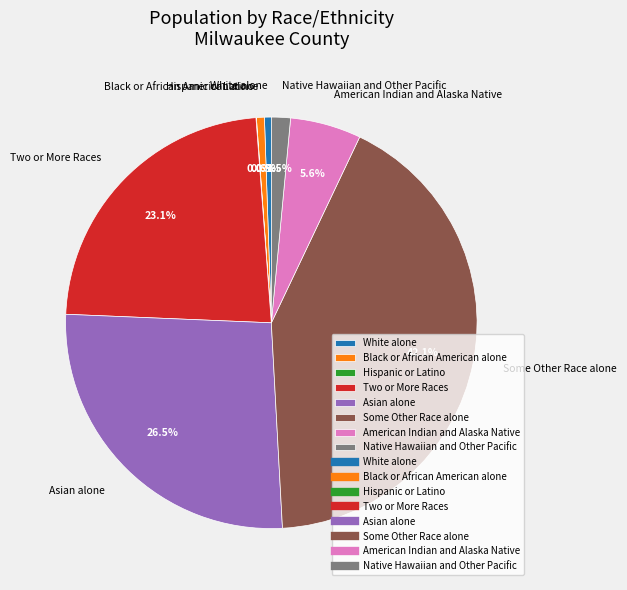

Which category has the biggest portion of the pie?

Some Other Race alone